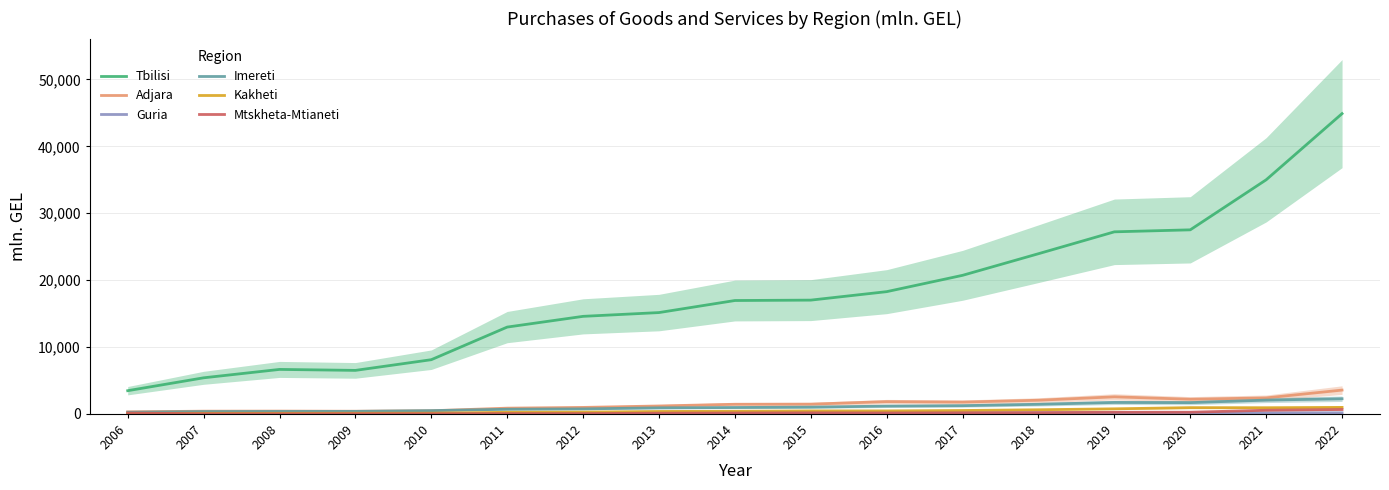

At which label does Adjara reach its minimum?

2006